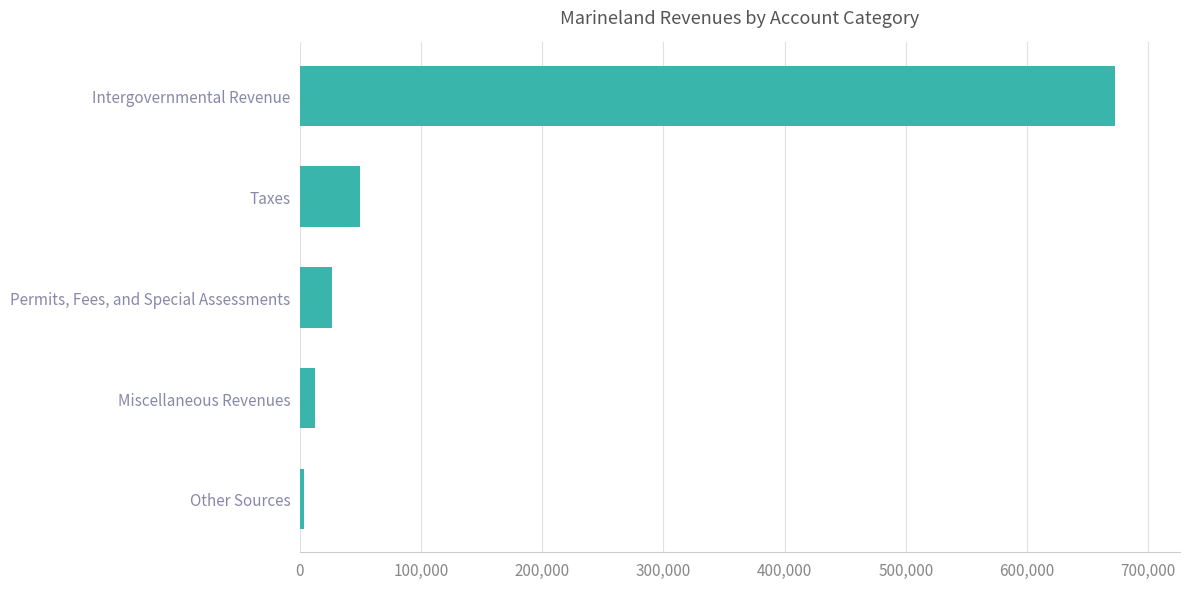

The value at Intergovernmental Revenue is 672584. True or false?

True